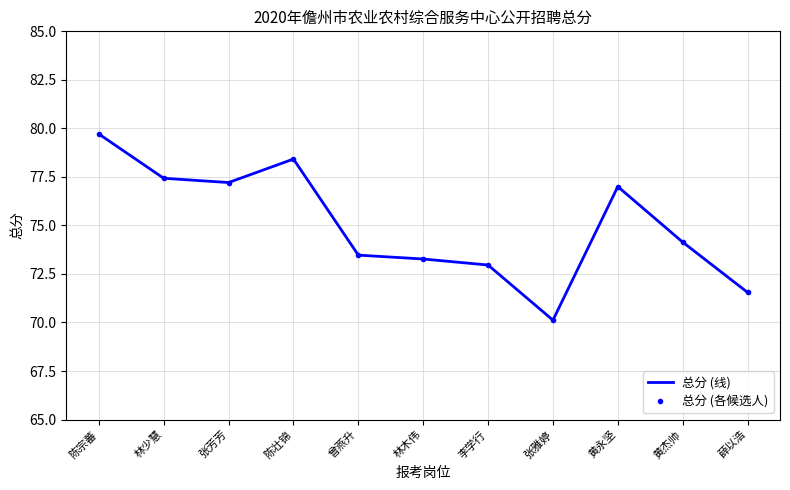

Where is 总分 (各候选人) nearest to the value 74?

黄杰帅